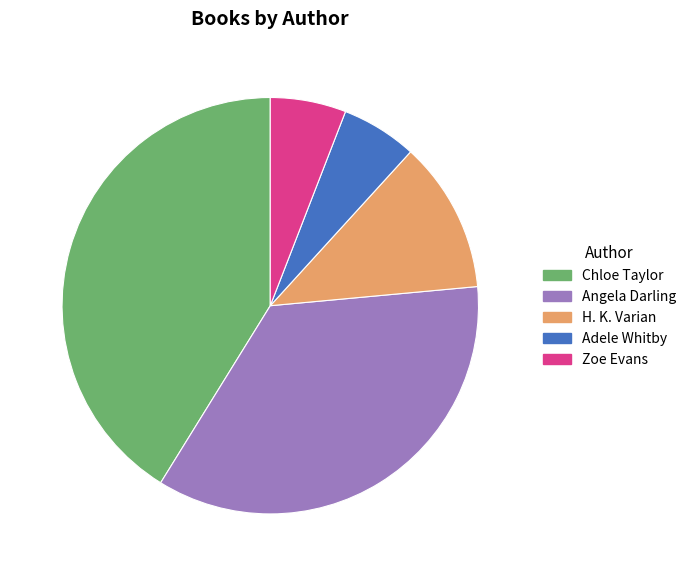

Does Adele Whitby represent more than half of the total?

No